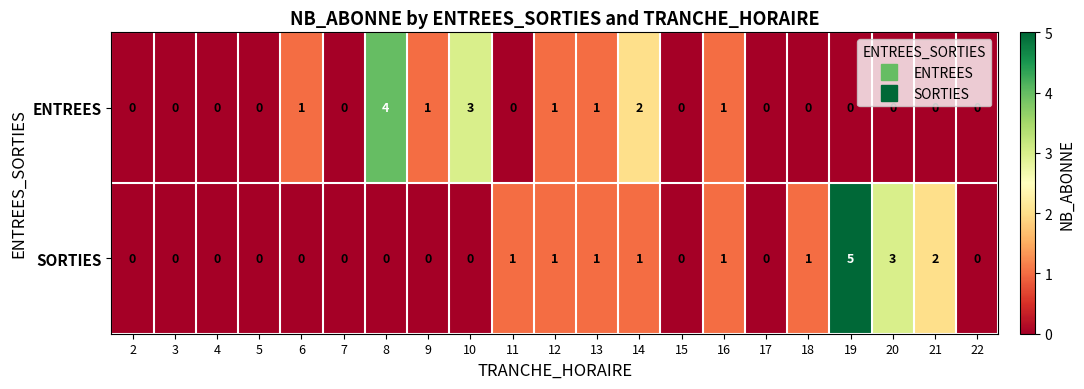

What is the sum of all SORTIES values?

16